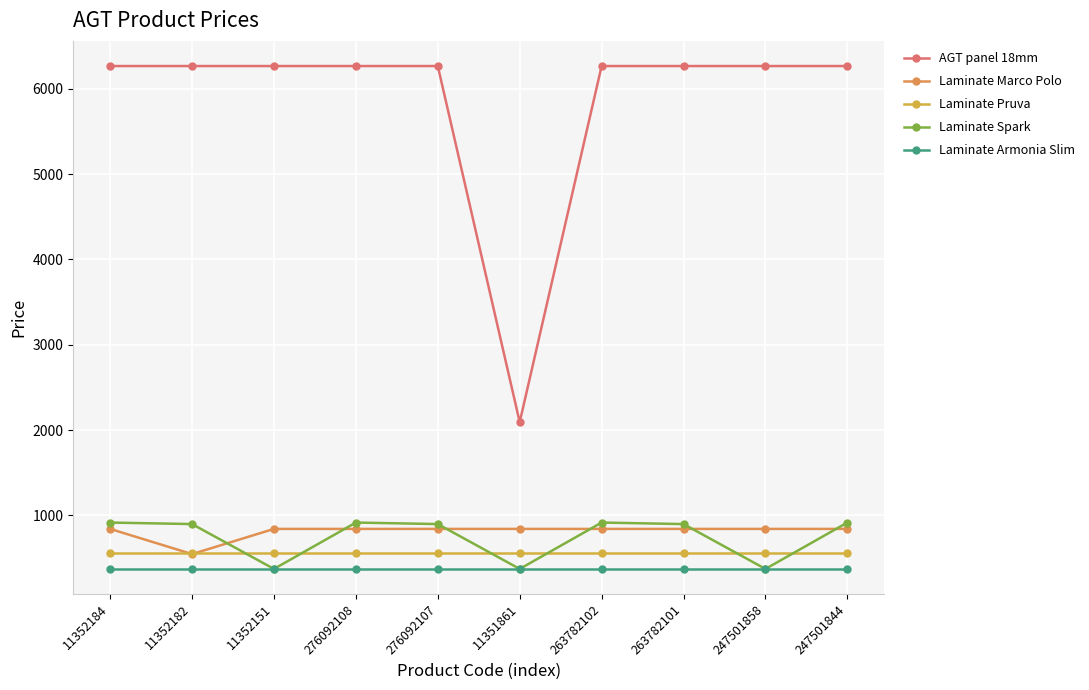

At how many categories does at least one series exceed 447?

10